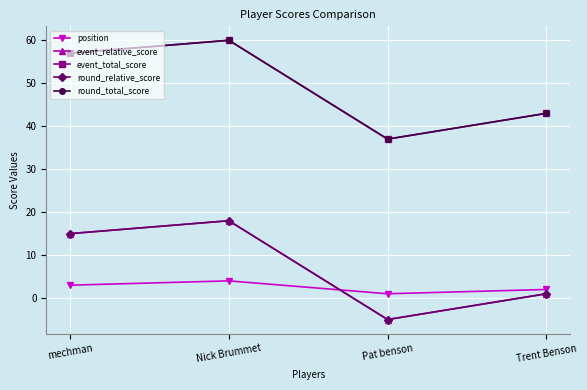

True or false: position and event_total_score intersect in this chart.

False